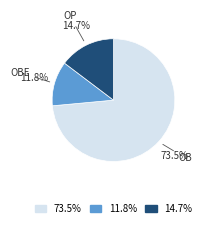

How many segments does this pie chart have?

3